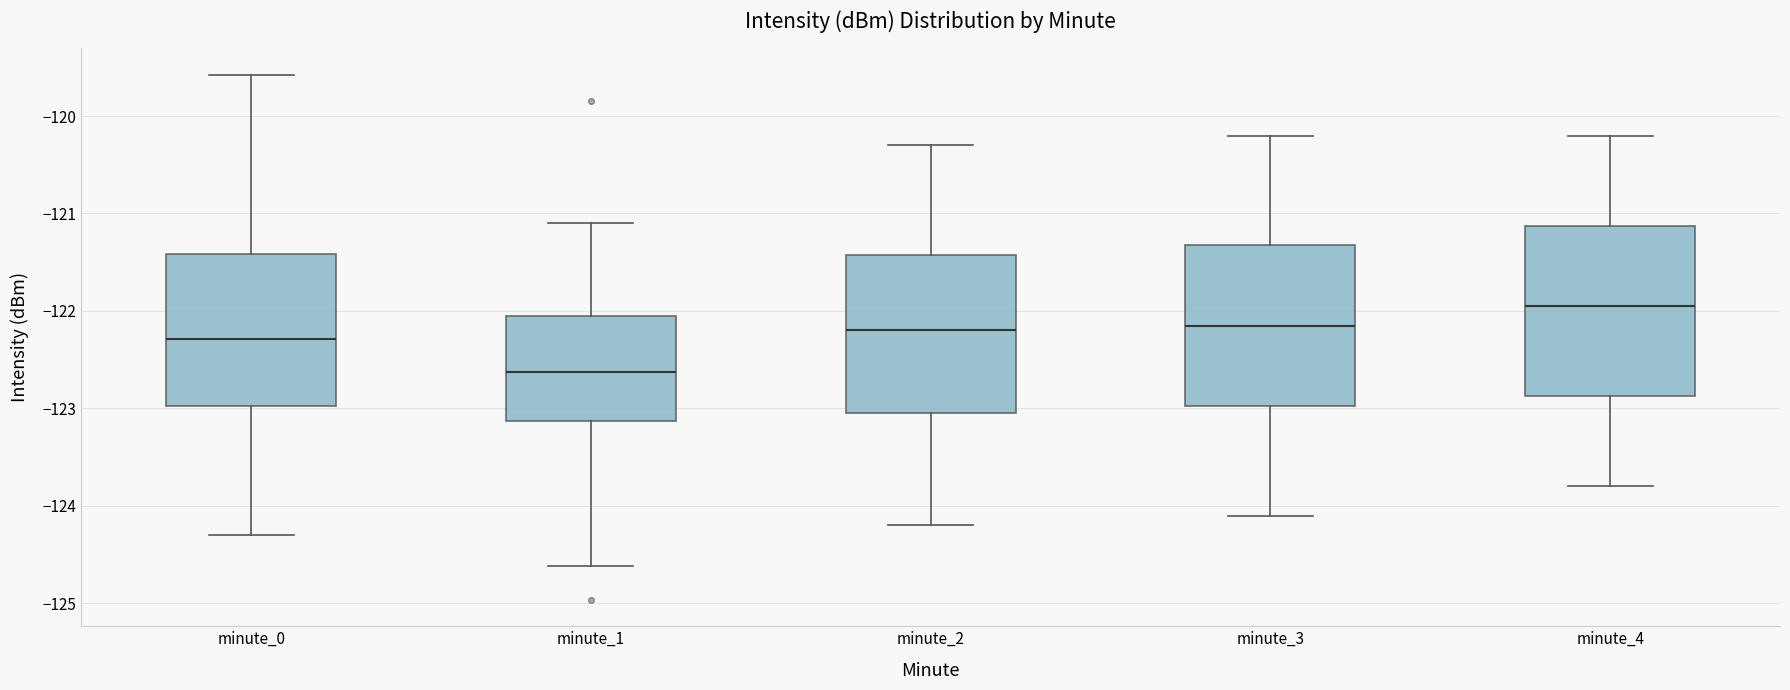

Reading left to right, read every box against the y-axis: the position of its median line, the range the box covers, and the ends of its whiskers. The values are not printed on the chart, so give them approximately, as read against the axis.

minute_0: median -122.3, box -123.0 to -121.4, whiskers -124.3 to -119.6
minute_1: median -122.6, box -123.1 to -122.0, whiskers -124.6 to -121.1
minute_2: median -122.2, box -123.0 to -121.4, whiskers -124.2 to -120.3
minute_3: median -122.1, box -123.0 to -121.3, whiskers -124.1 to -120.2
minute_4: median -121.9, box -122.9 to -121.1, whiskers -123.8 to -120.2